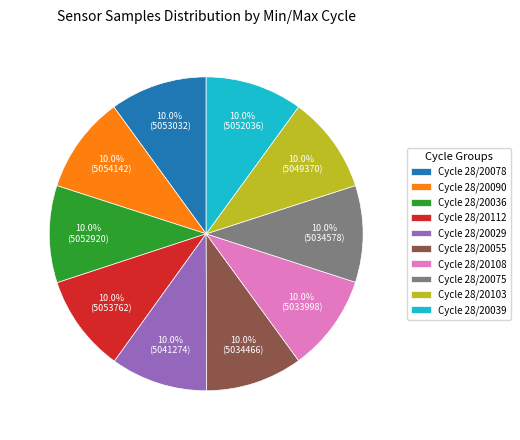

What is the ratio of the value at Cycle 28/20075 to the value at Cycle 28/20055?

1.0